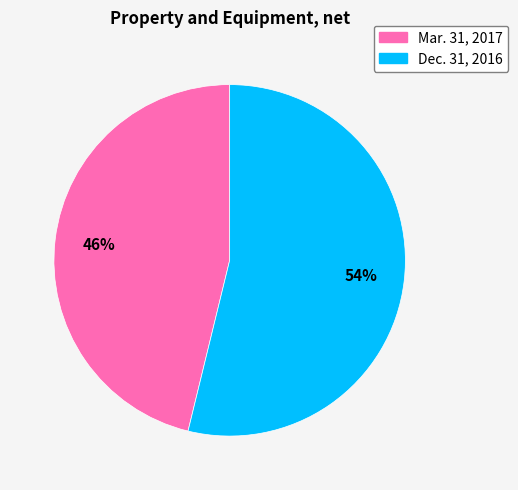

To the nearest percent, what percentage of the pie is Dec. 31, 2016?

54%